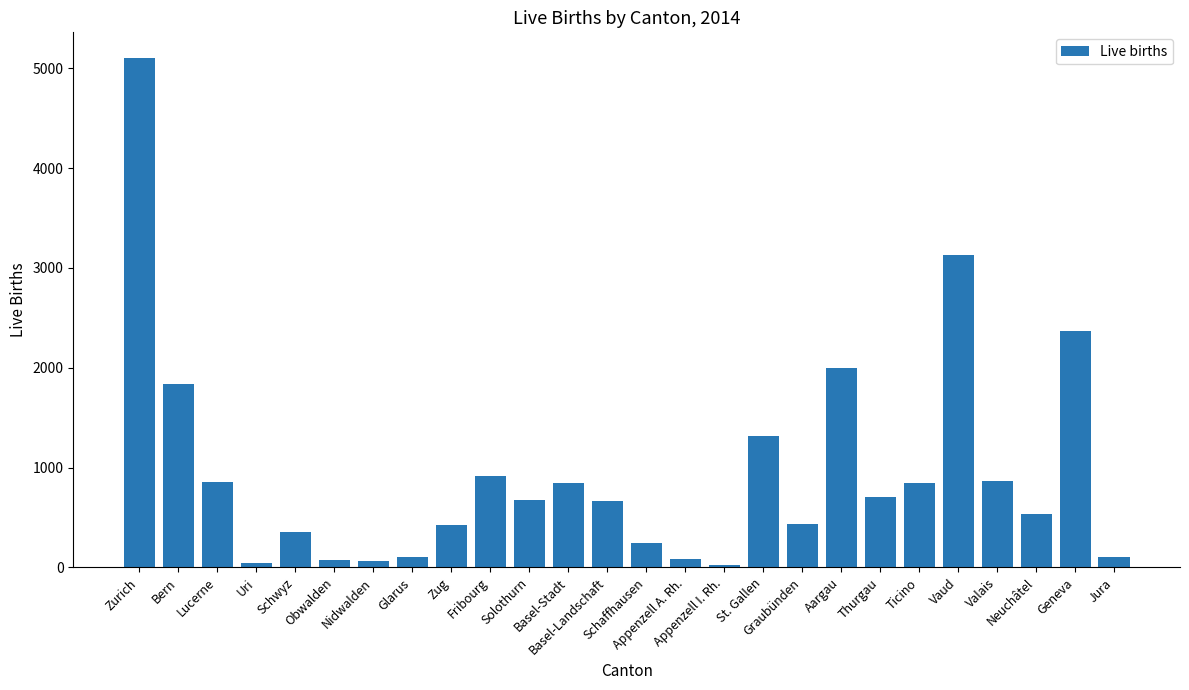

At which category does the chart reach its peak across all series?

Zurich